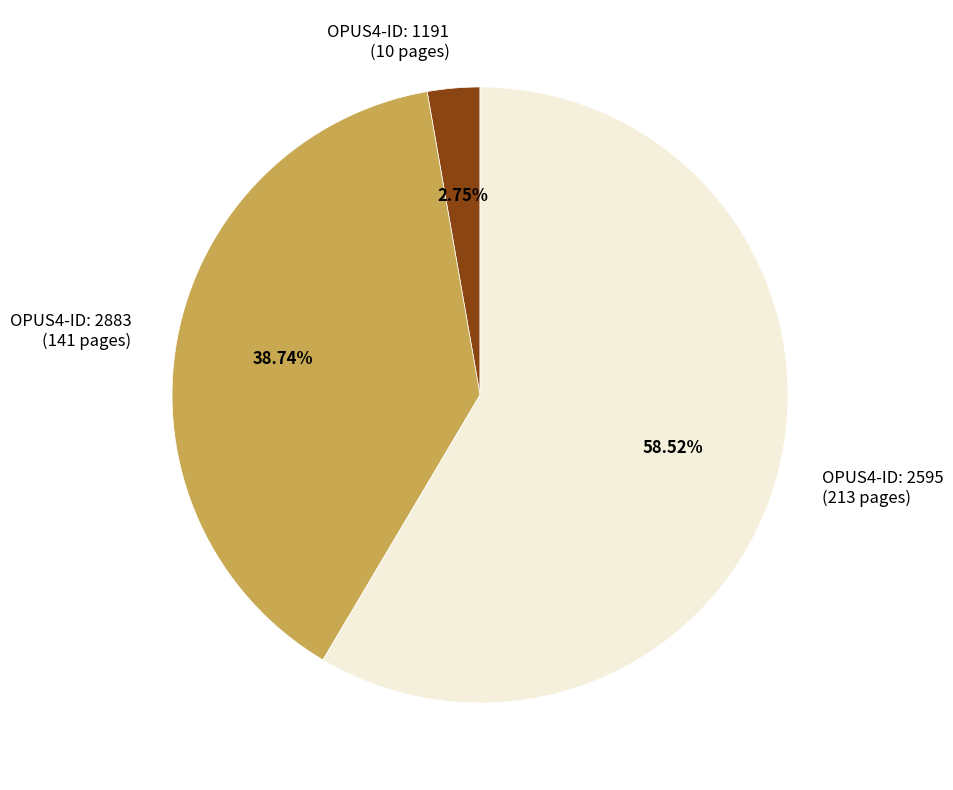

Approximately how many times larger is the value at OPUS4-ID: 2883 (141 pages) compared to OPUS4-ID: 2595 (213 pages)?

0.7